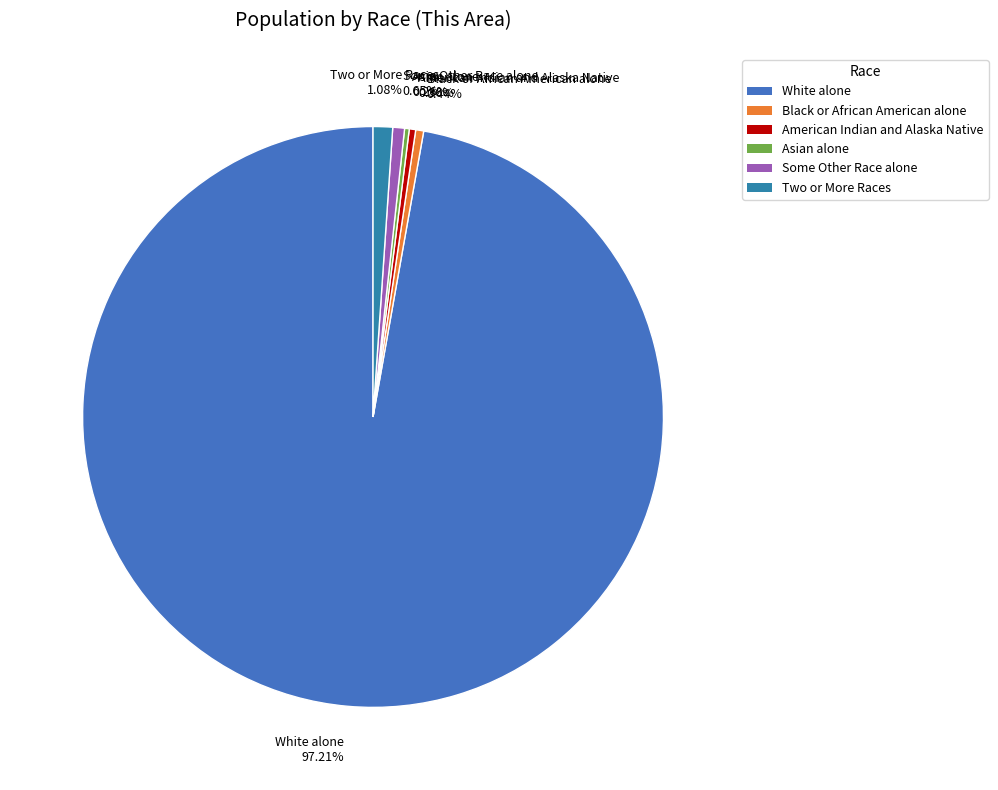

Combined, do Black or African American alone and Two or More Races account for over 50%?

No